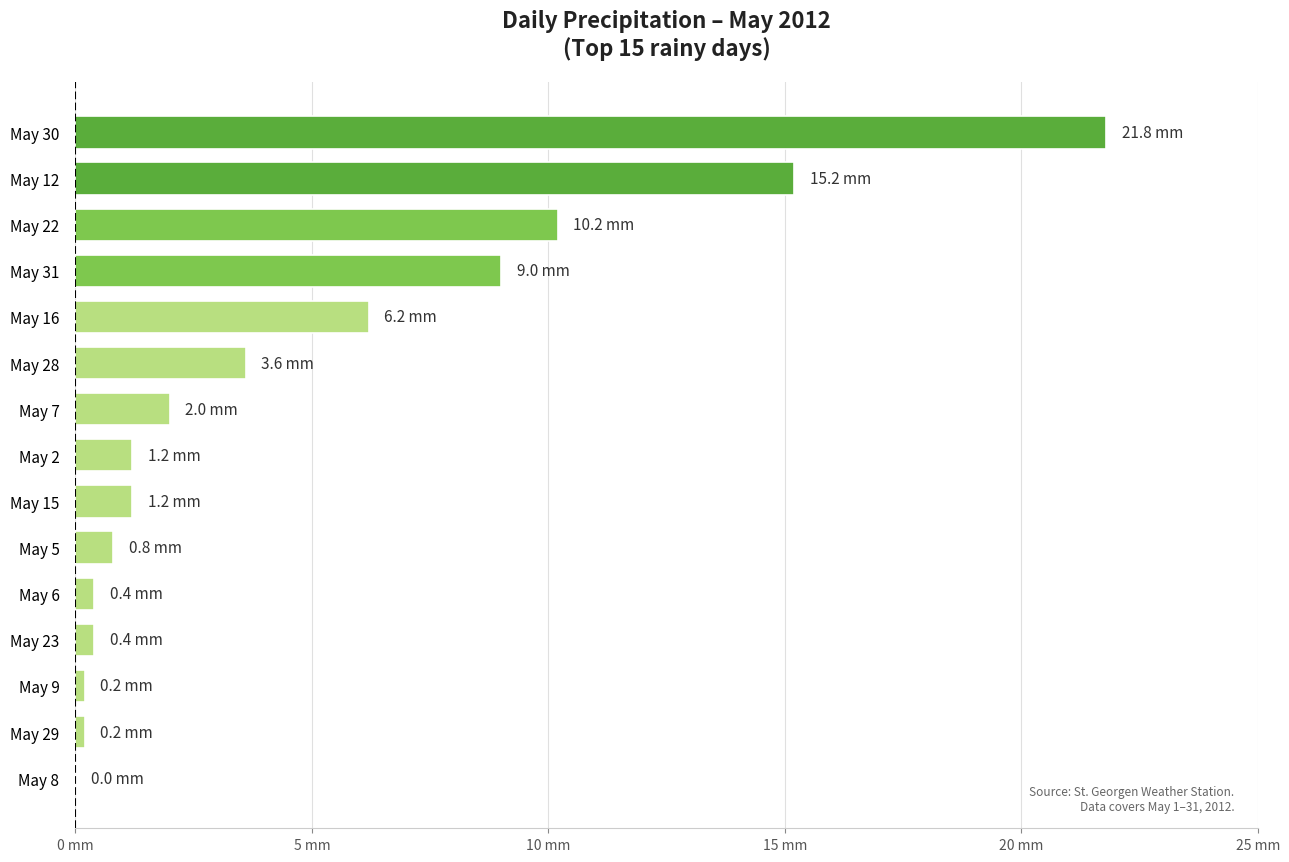

At which category does the chart reach its peak across all series?

May 30